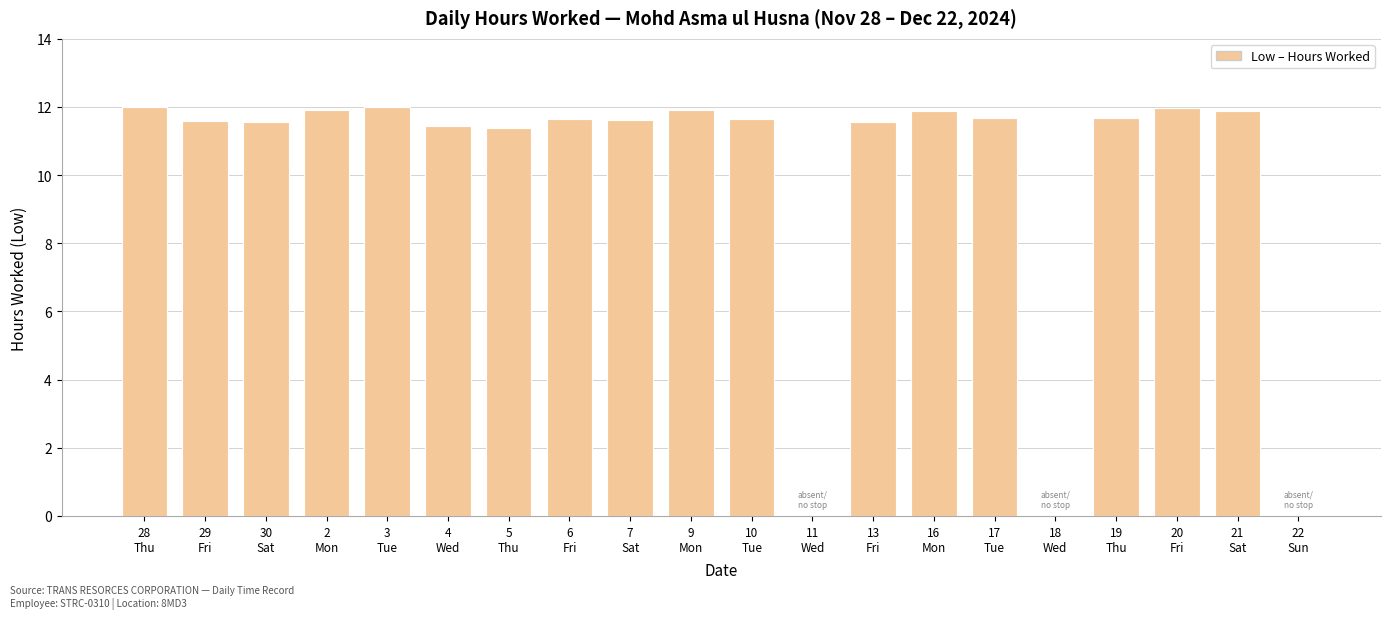

What is the maximum value shown in the chart?

12.0